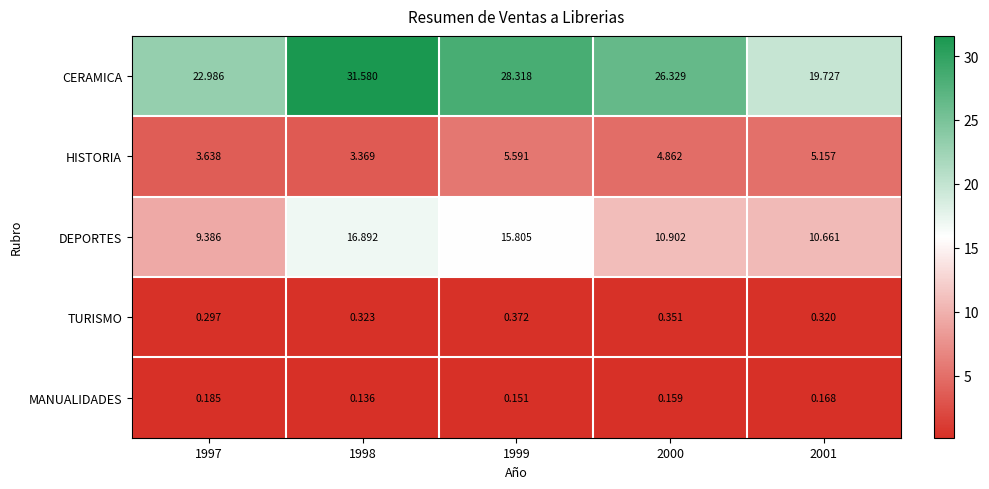

List the series in order of their peak value, highest first.

CERAMICA, DEPORTES, HISTORIA, TURISMO, MANUALIDADES